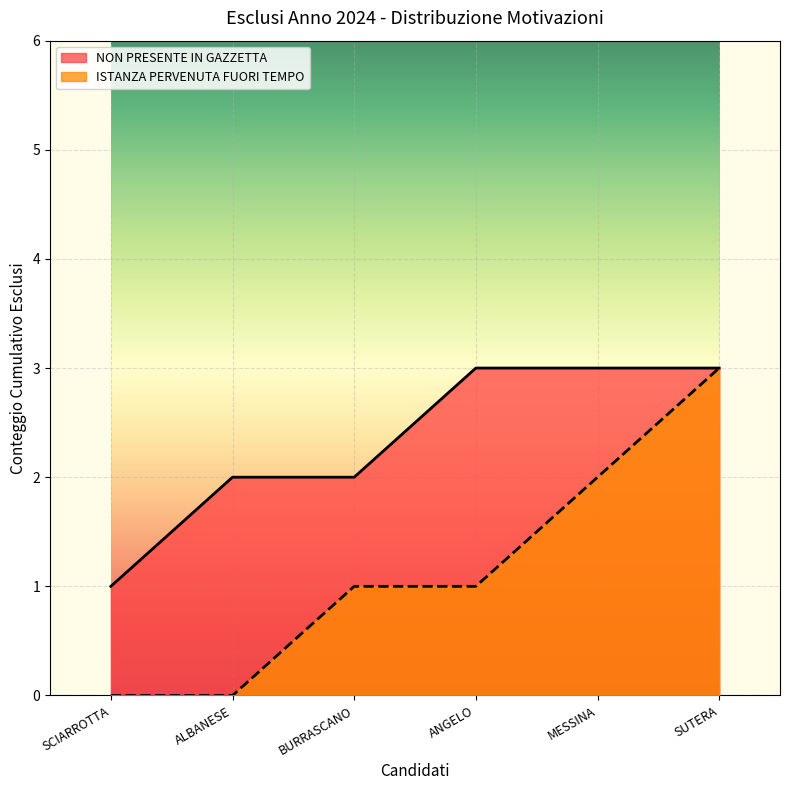

What position from the left is BURRASCANO DAVIDE?

3